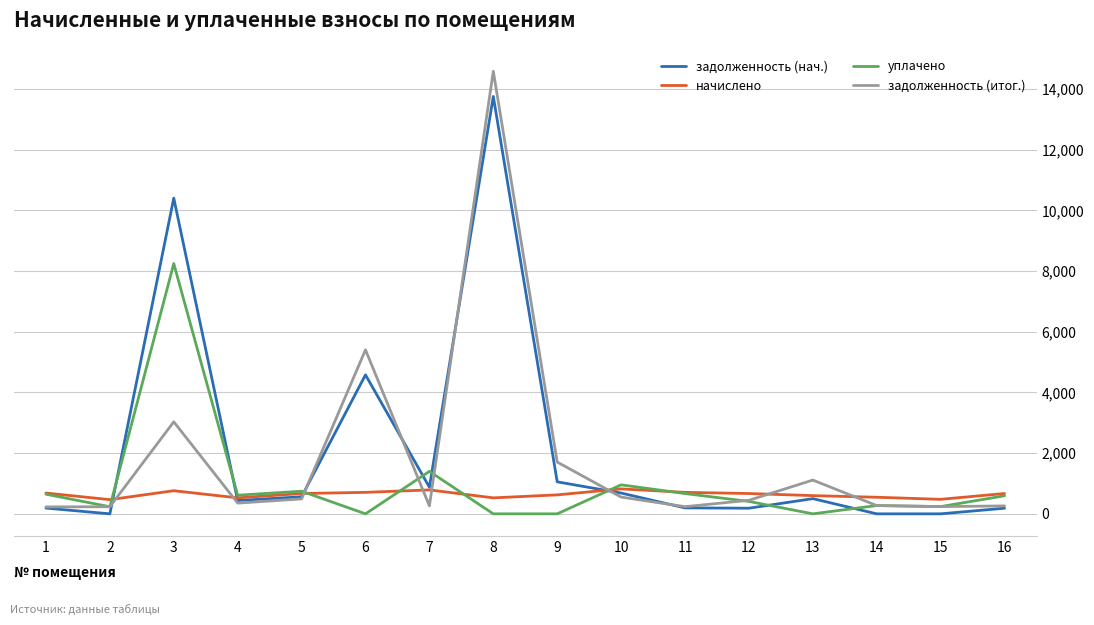

At which category does задолженность (нач.) reach its first local peak?

3